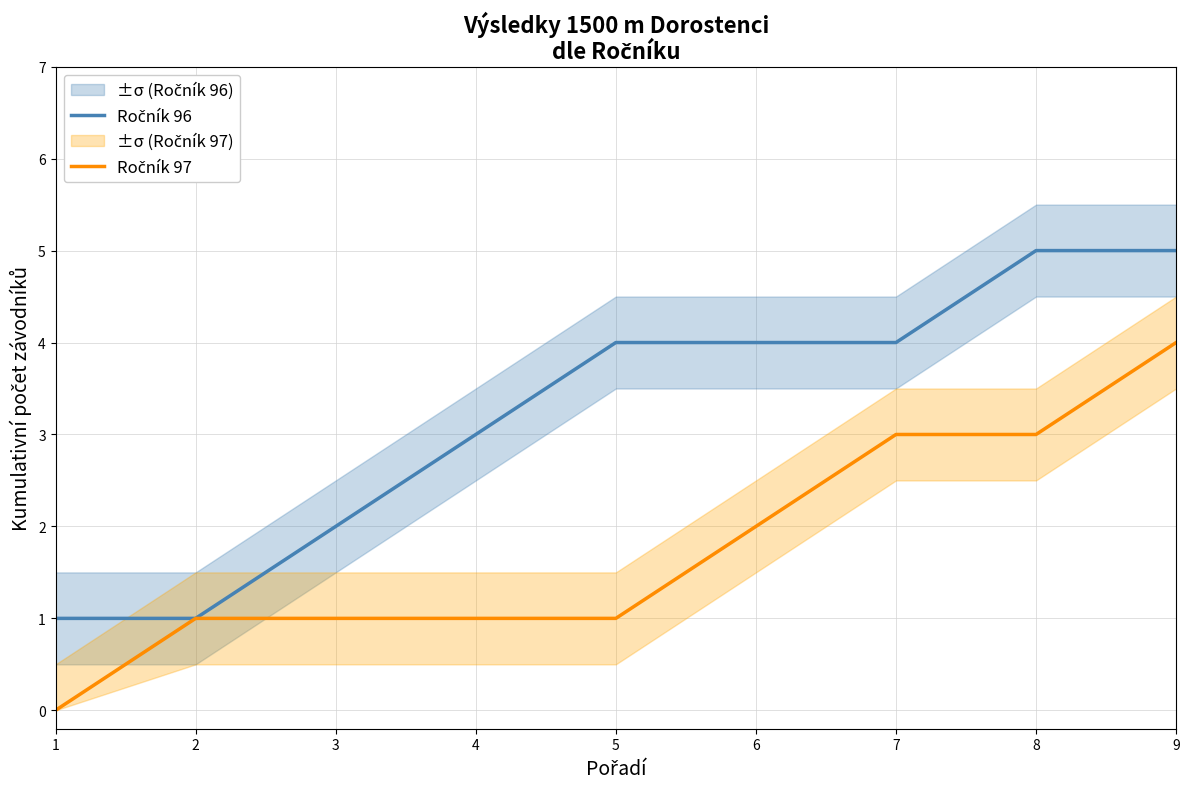

How many categories are shown in the chart?

9